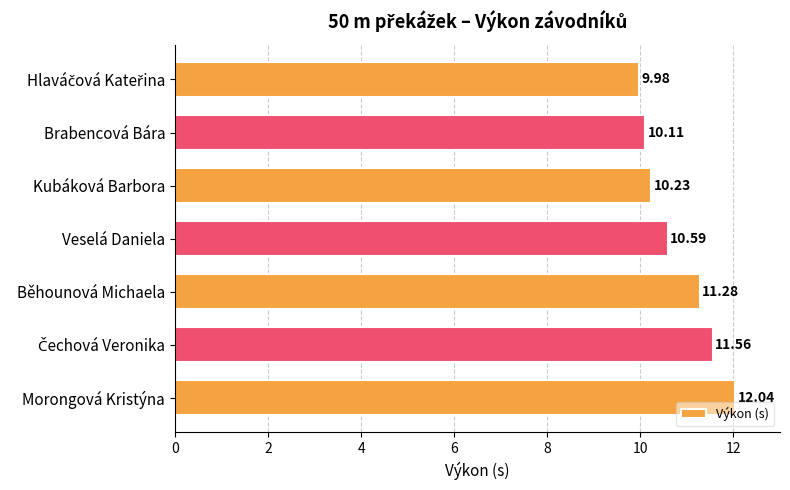

What is the ratio of the value at Veselá Daniela to the value at Kubáková Barbora?

1.0